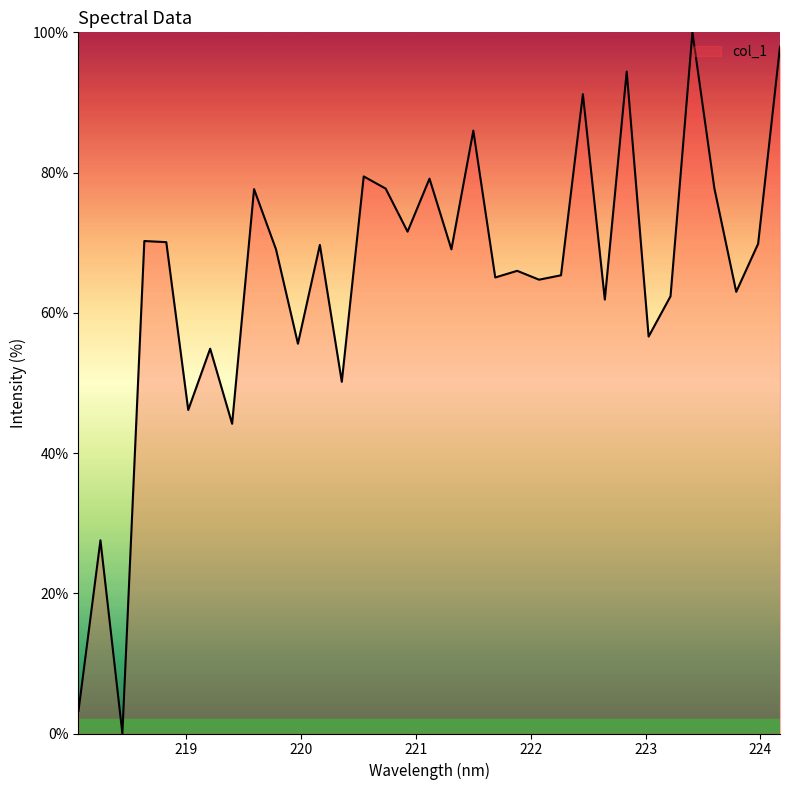

How many interior local peaks (higher than both neighbors) does the data have?

12